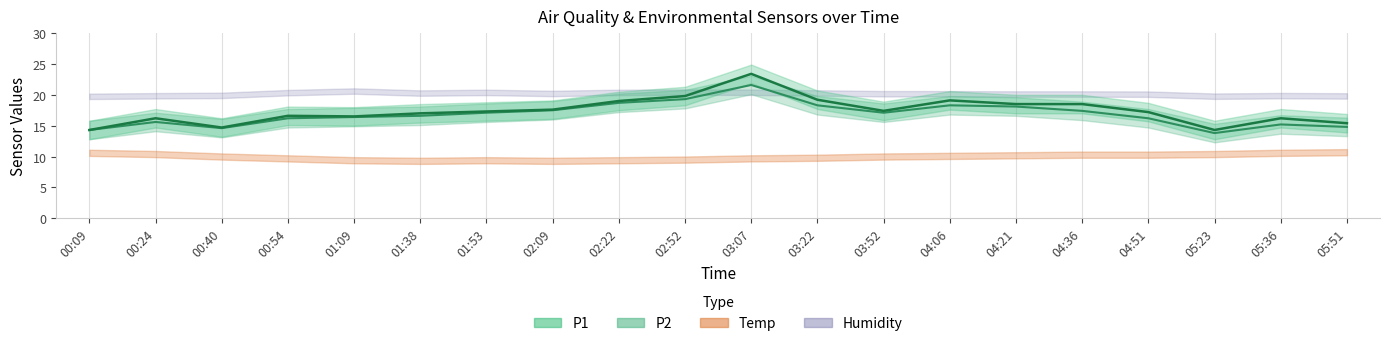

Rank the categories by P1 value from lowest to highest.

00:09, 05:23, 00:40, 05:51, 00:24, 05:36, 01:09, 00:54, 01:38, 04:51, 01:53, 03:52, 02:09, 04:21, 04:36, 02:22, 04:06, 03:22, 02:52, 03:07